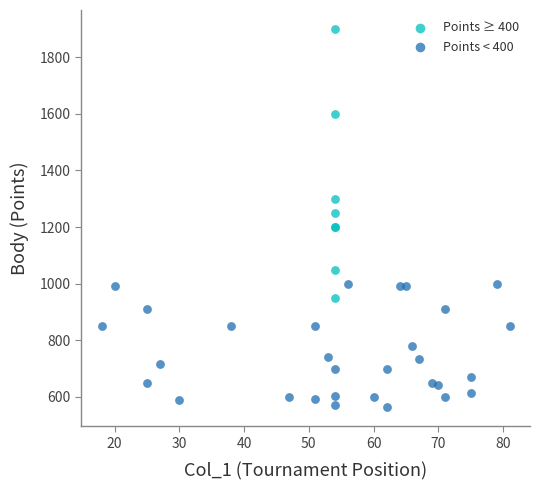

Which series reaches the maximum Y coordinate?

Points ≥ 400